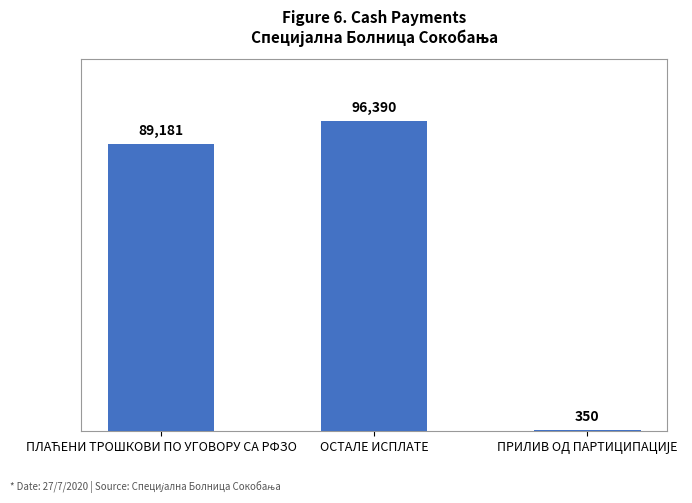

What is the average value?

61973.7